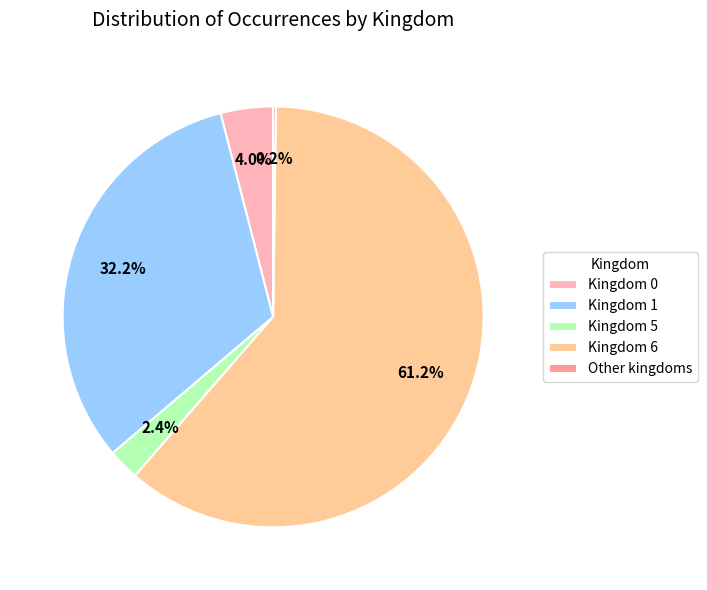

Does Kingdom 6 represent more than half of the total?

Yes